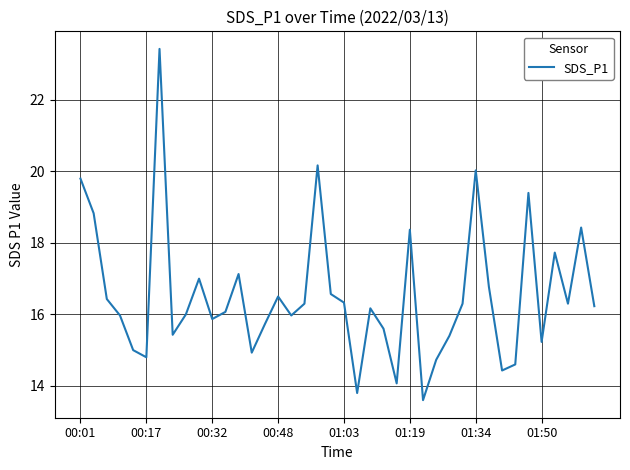

What is the smallest value displayed?

13.6